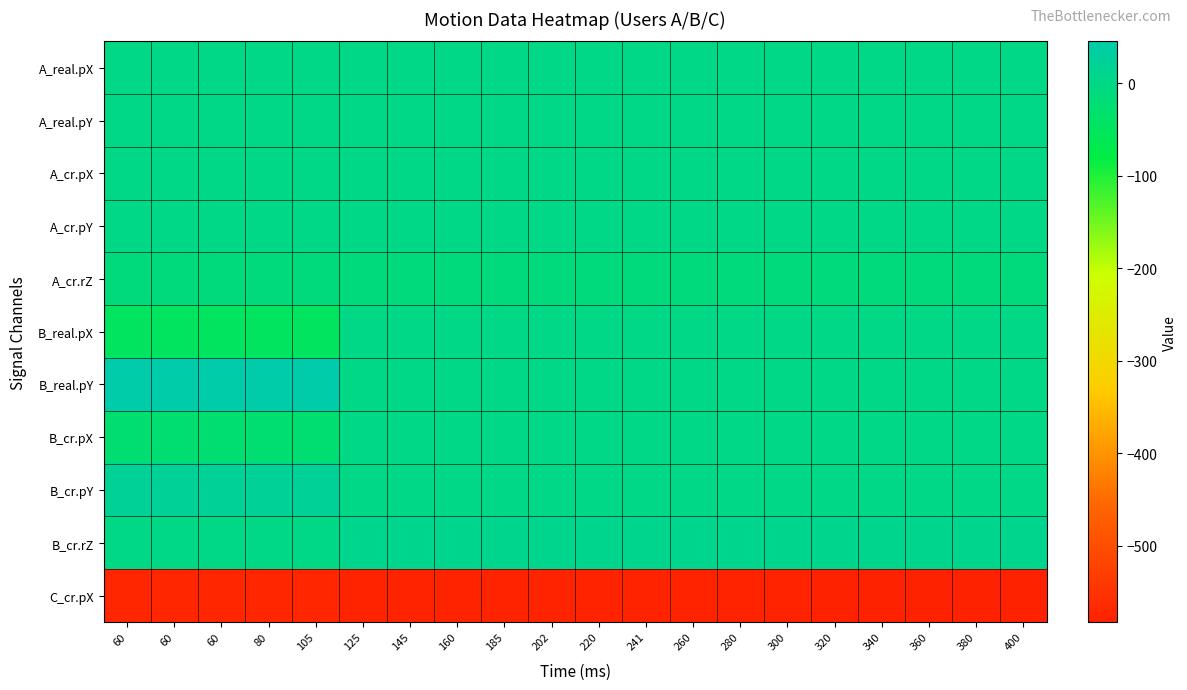

At 125, list the series in order from largest to smallest.

B_cr.rZ, A_real.pX, A_real.pY, A_cr.pX, A_cr.pY, B_real.pX, B_real.pY, B_cr.pX, B_cr.pY, A_cr.rZ, C_cr.pX